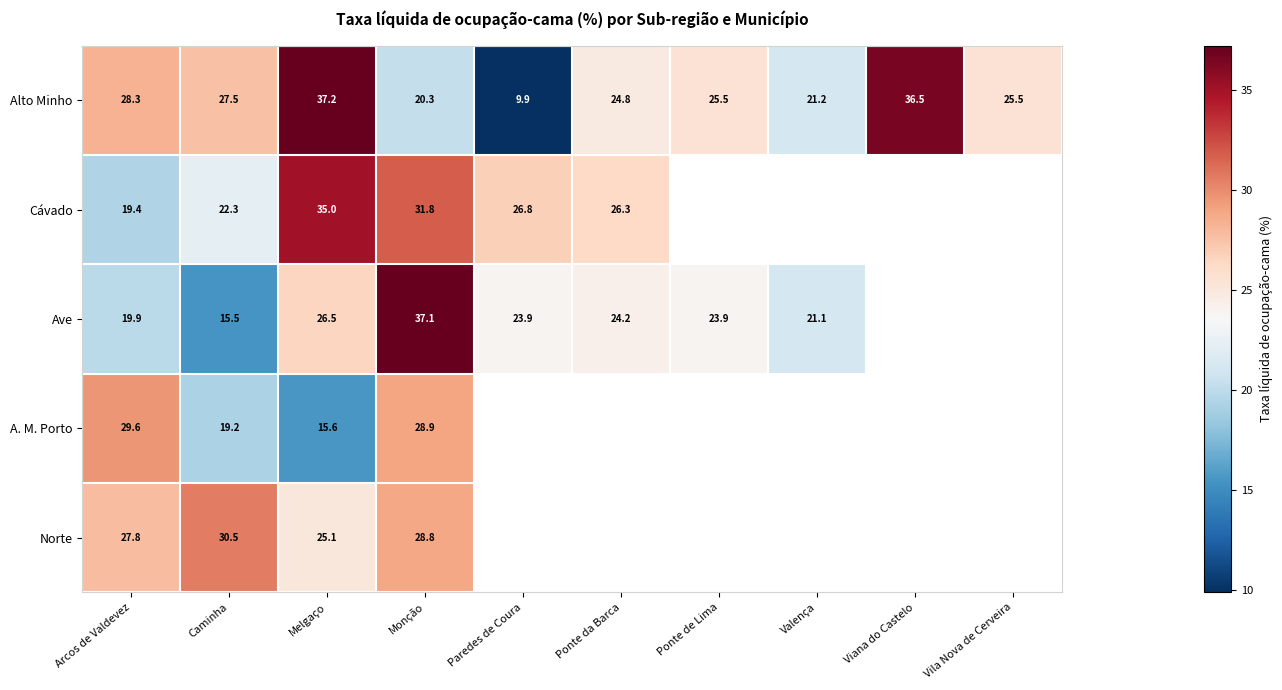

What is the average value of the Alto Minho series?

25.7